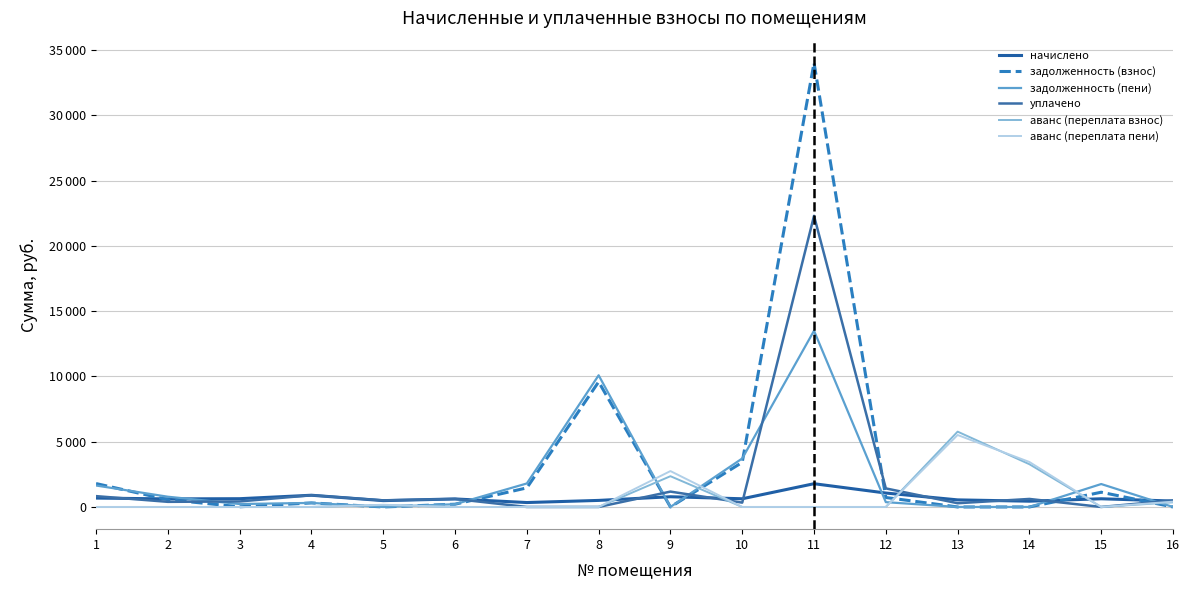

Is this an area chart (filled region under the line)?

No